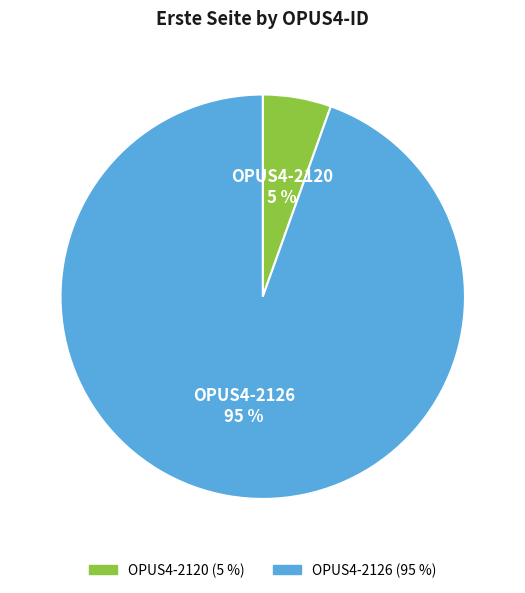

Is it true that OPUS4-2120 is 1% of the pie?

False